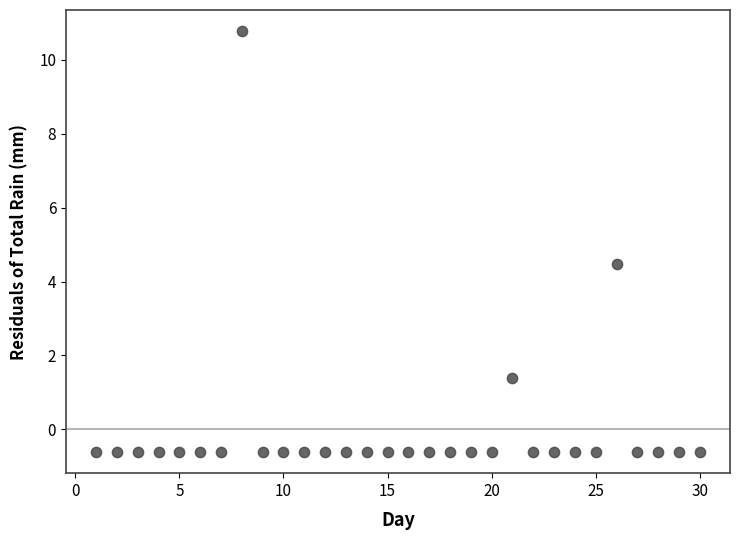

What Y value in the scatter plot is closest to 5?

4.5